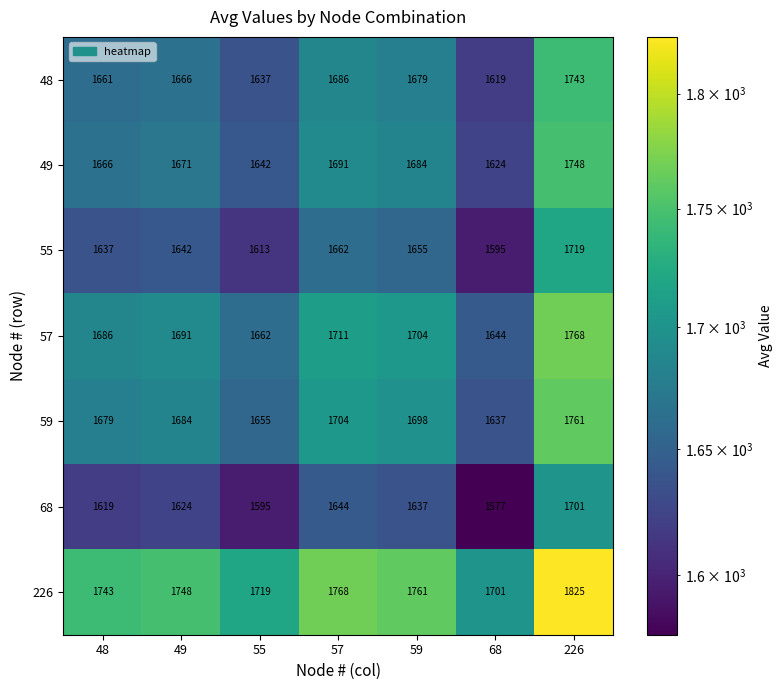

Rank the series by their maximum value, from lowest to highest.

68, 55, 48, 49, 59, 57, 226